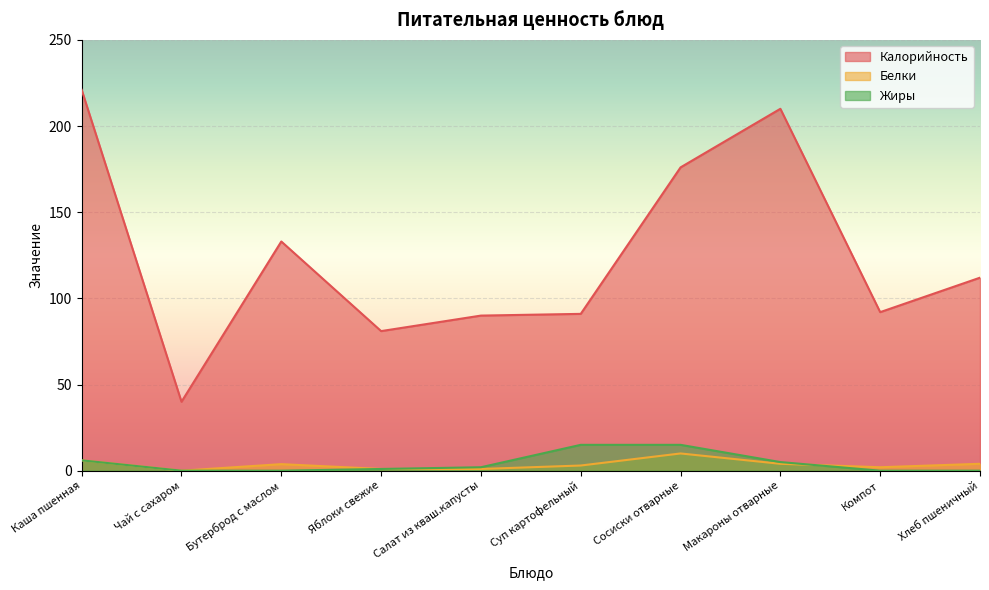

After their last crossing, which series has the higher values: Жиры or Белки?

Белки